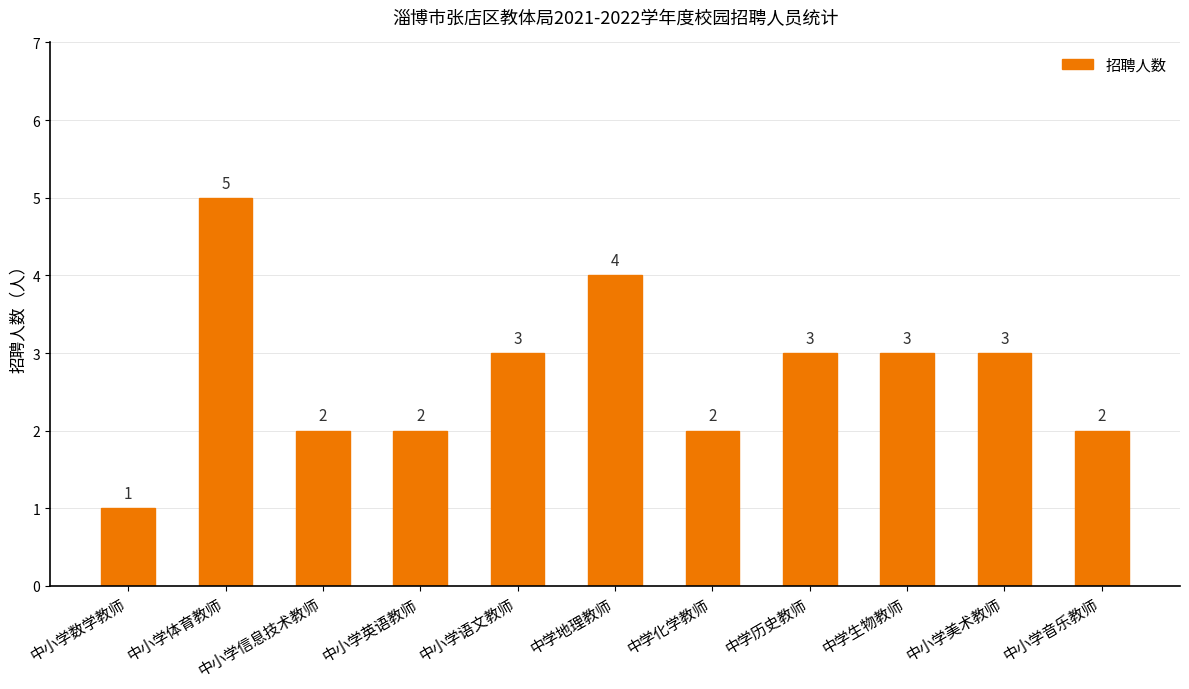

Reading left to right, extract all data points from this chart.

中小学数学教师=1	中小学体育教师=5	中小学信息技术教师=2	中小学英语教师=2	中小学语文教师=3	中学地理教师=4	中学化学教师=2	中学历史教师=3	中学生物教师=3	中小学美术教师=3	中小学音乐教师=2